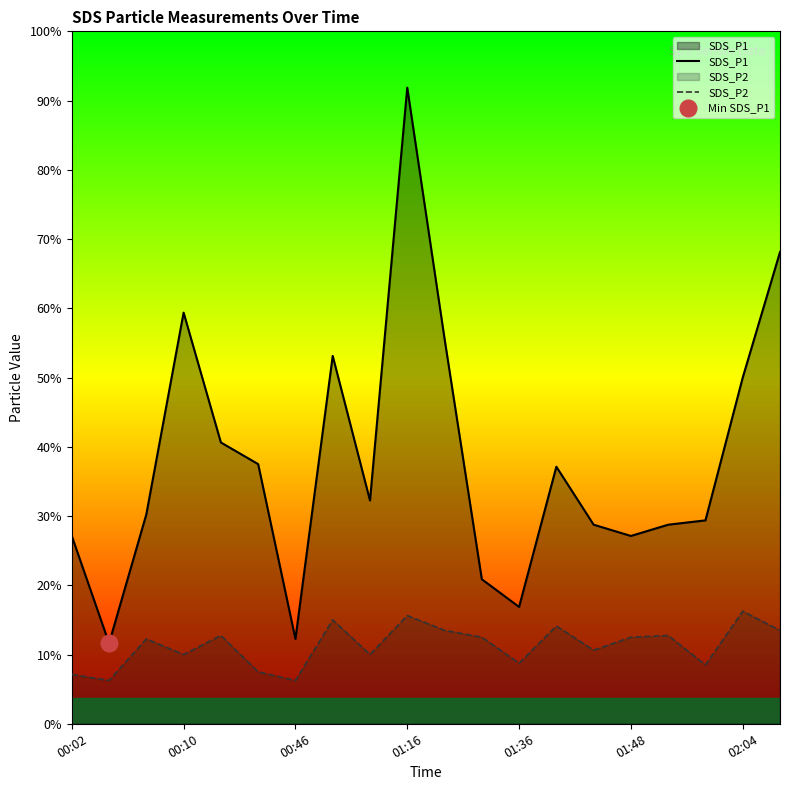

How many interior local peaks does the SDS_P2 series have?

7